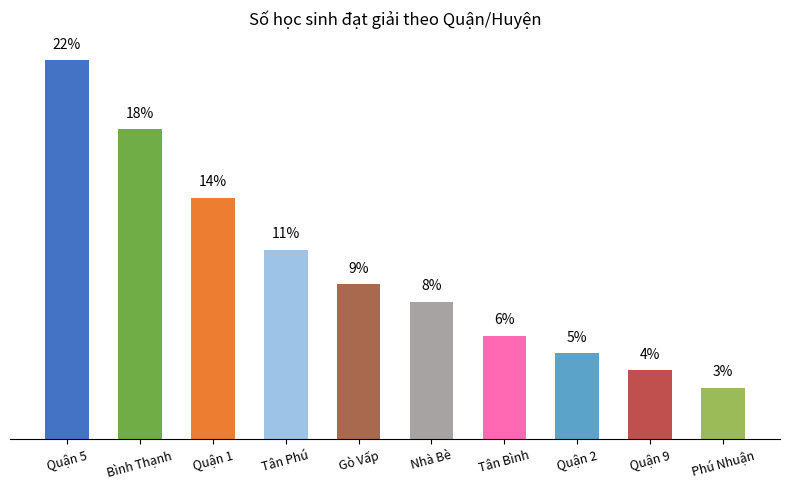

What is the label of the 5th bar from the right?

Nhà Bè